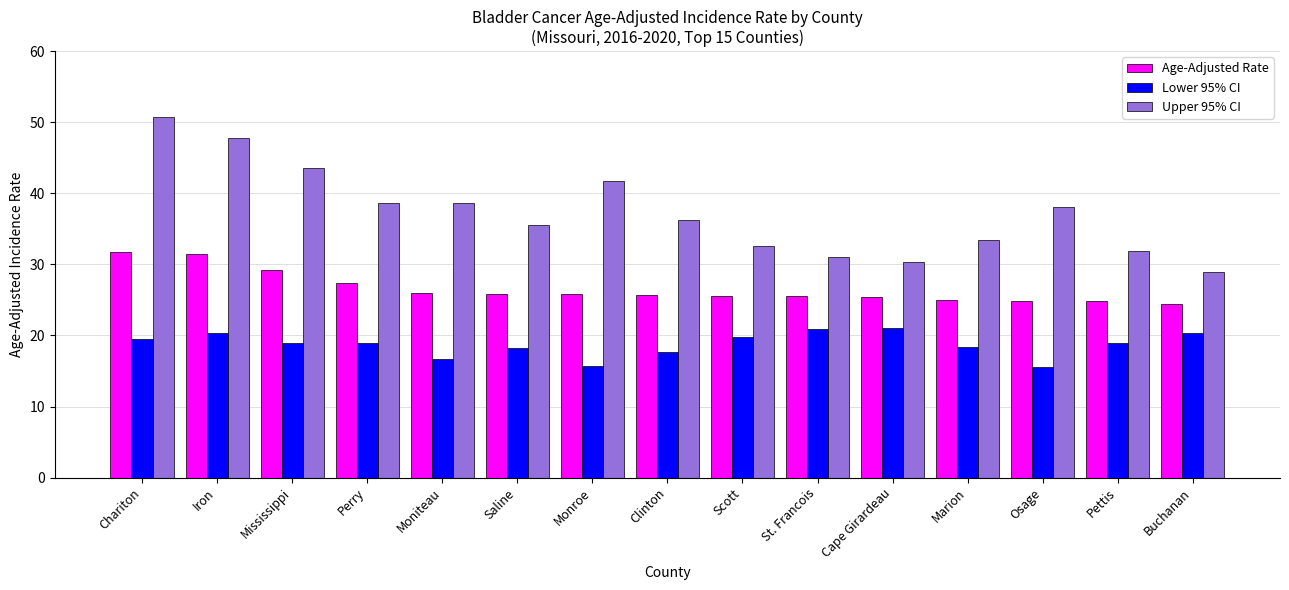

Count the number of data series in this chart.

3